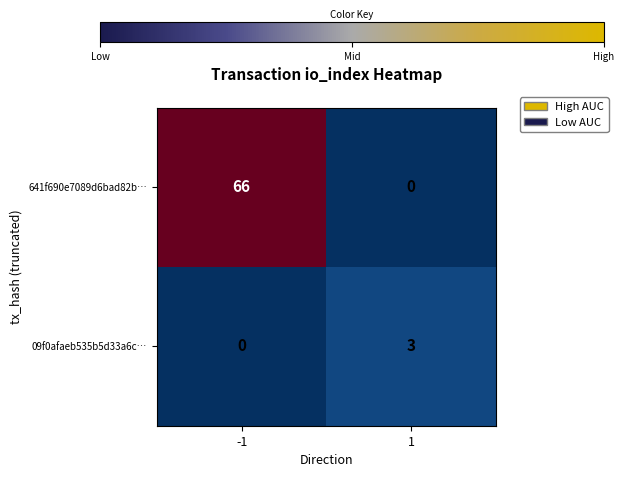

How many distinct data groups are displayed?

2